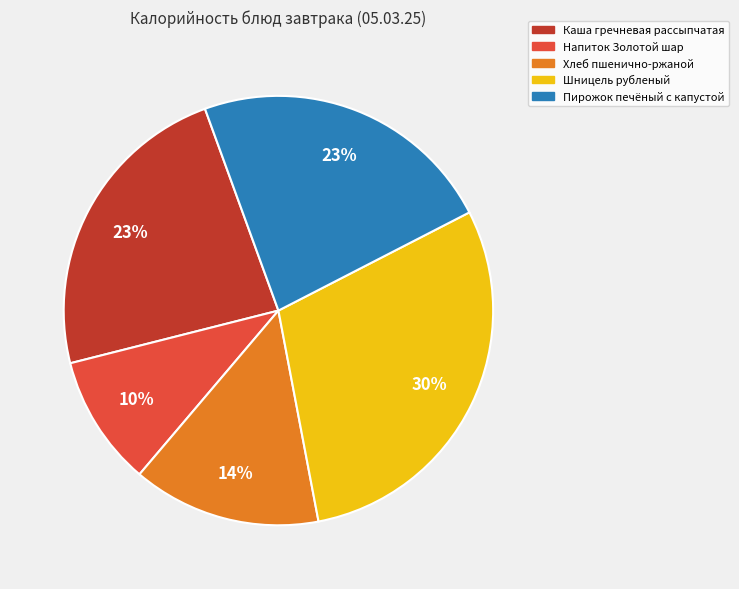

Approximately how many times larger is the value at Пирожок печёный с капустой compared to Каша гречневая рассыпчатая?

1.0